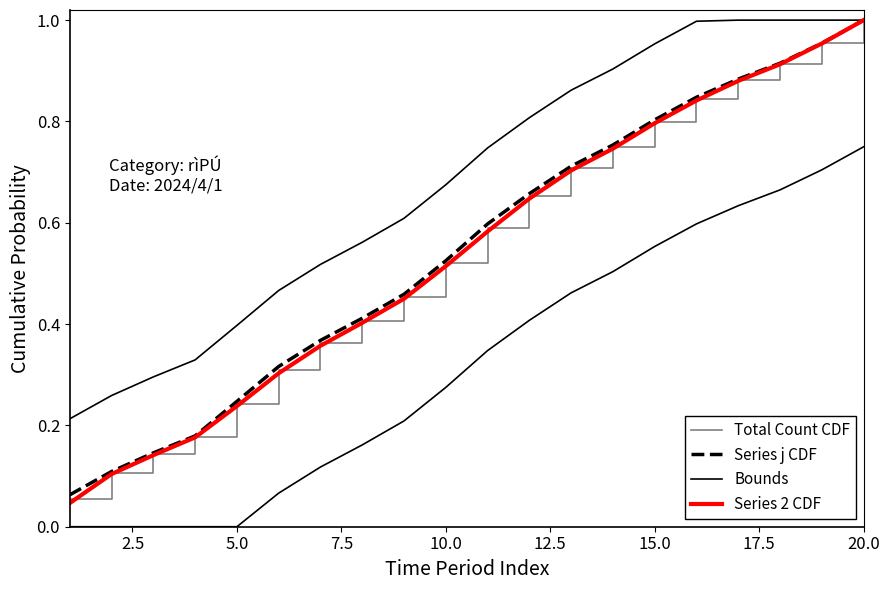

Which series has the largest total across all categories?

Bounds